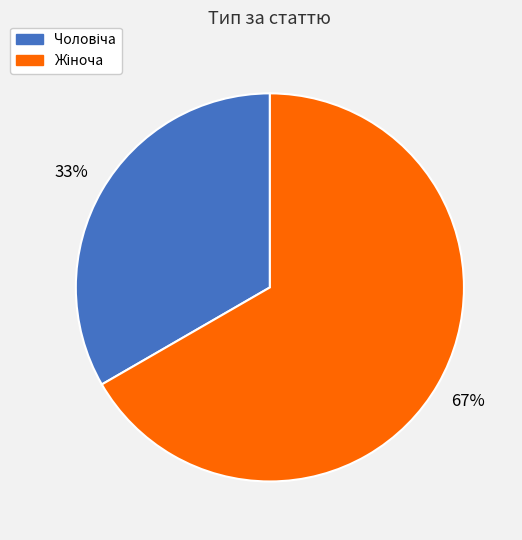

To the nearest percent, what is the average slice percentage?

50%